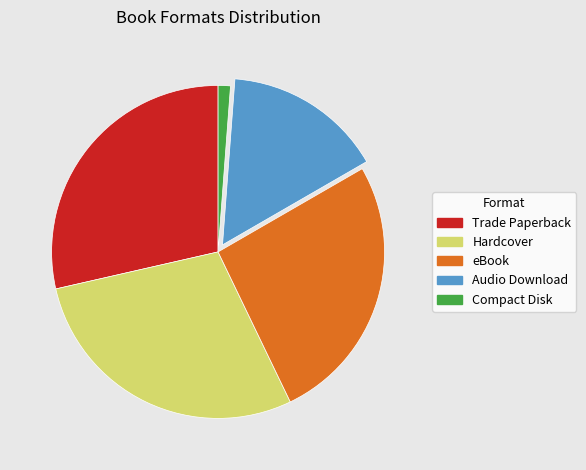

Combined, do eBook and Compact Disk account for over 50%?

No